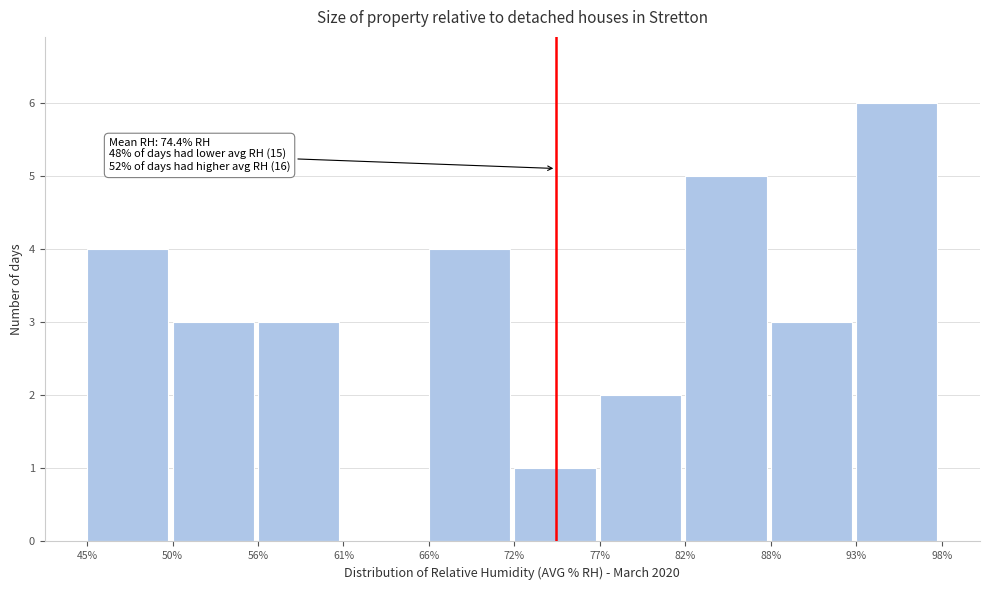

Which range on the x-axis has the tallest bar?

93% to 98%